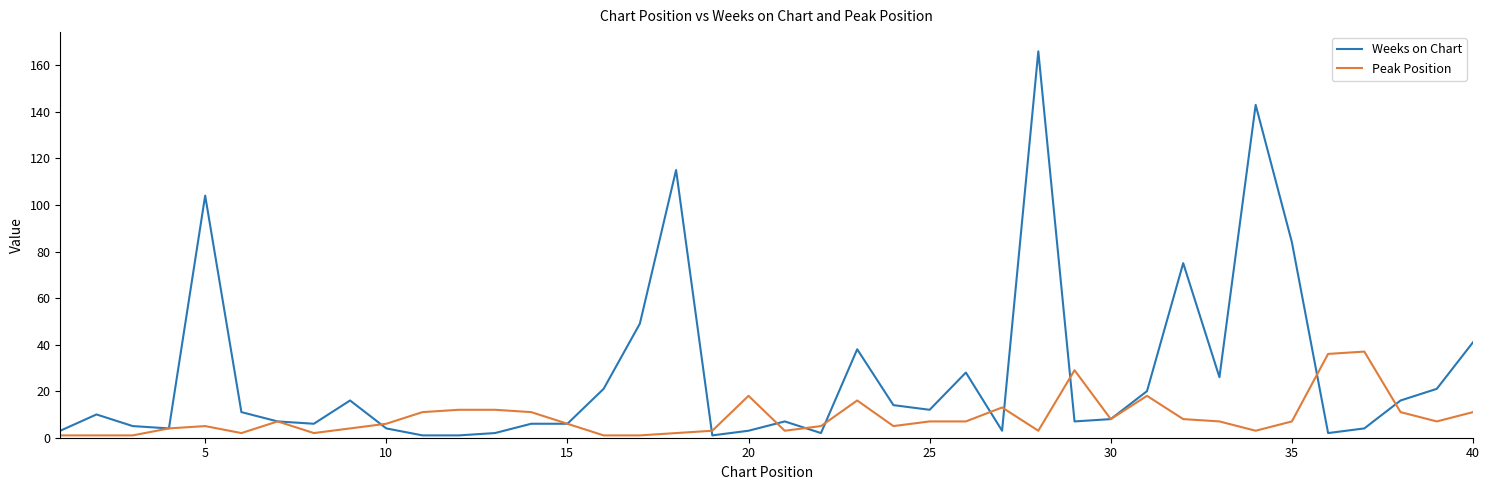

Which series has the largest range (max minus min)?

Weeks on Chart